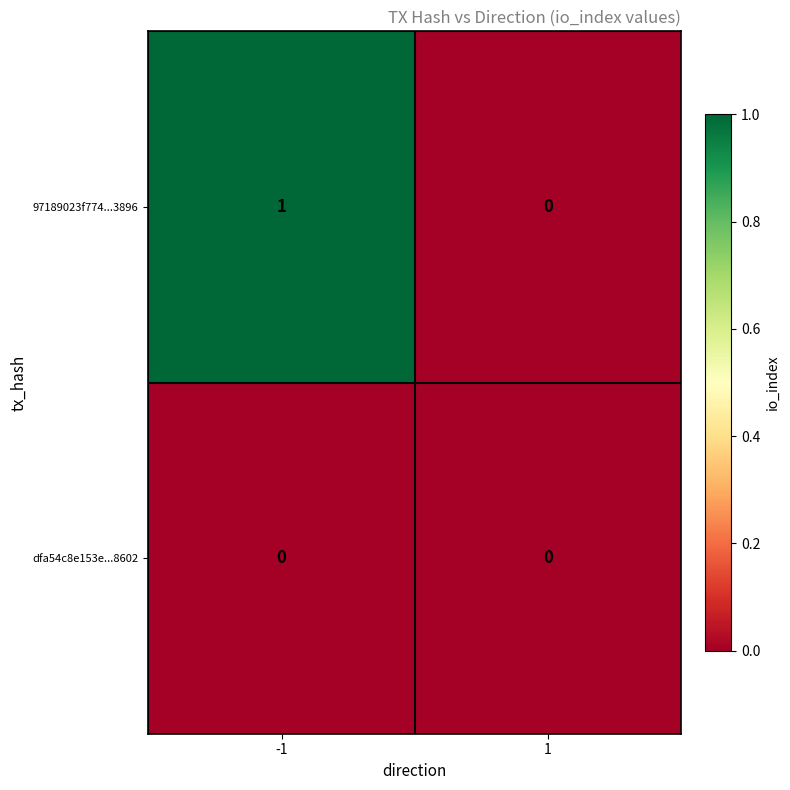

Rank the series by their average value, from lowest to highest.

dfa54c8e153e...8602, 97189023f774...3896